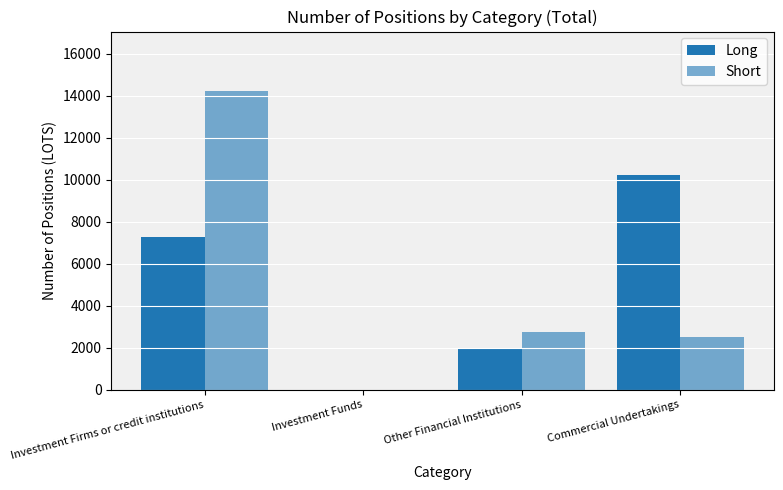

List the series in order of their overall mean, highest first.

Long, Short